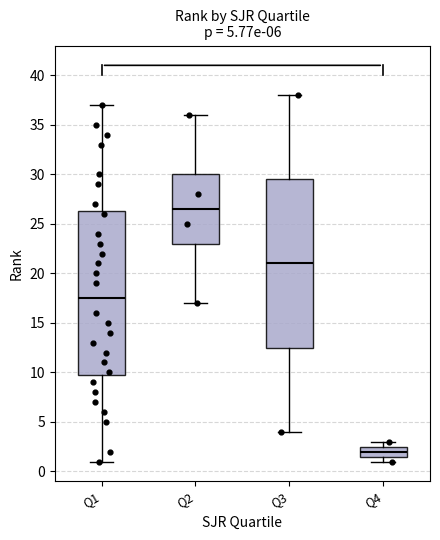

Which box is the tallest, from its lower edge to its upper edge?

Q3